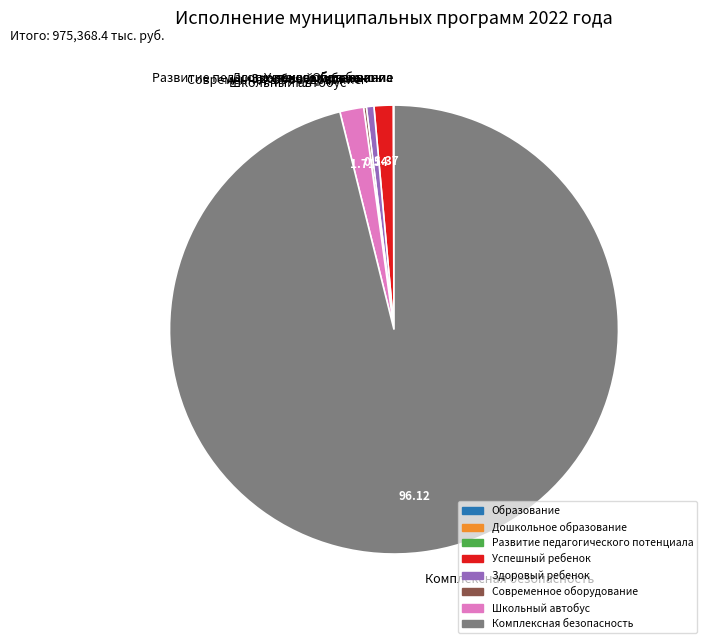

Which slice represents more than half of the pie?

Комплексная безопасность